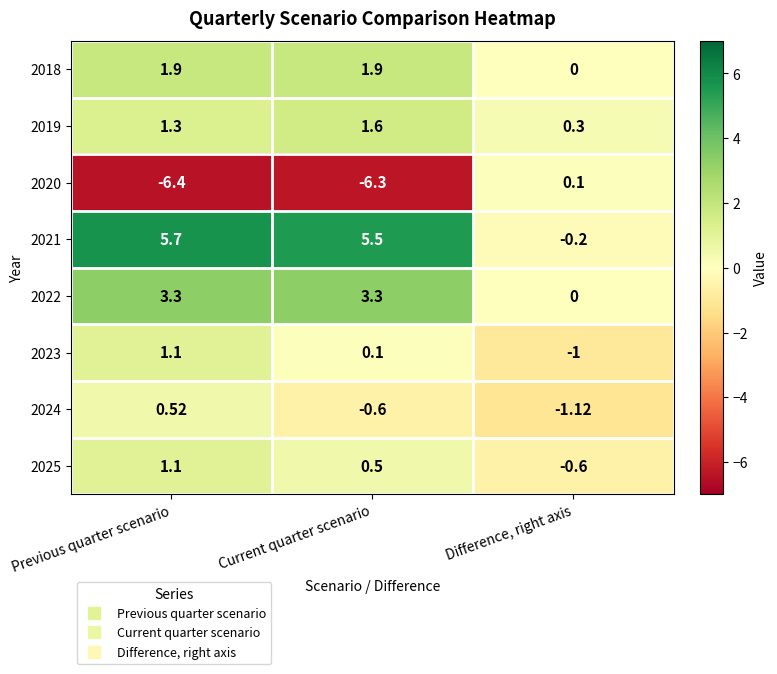

At which label does 2023 first exceed 0?

Previous quarter scenario